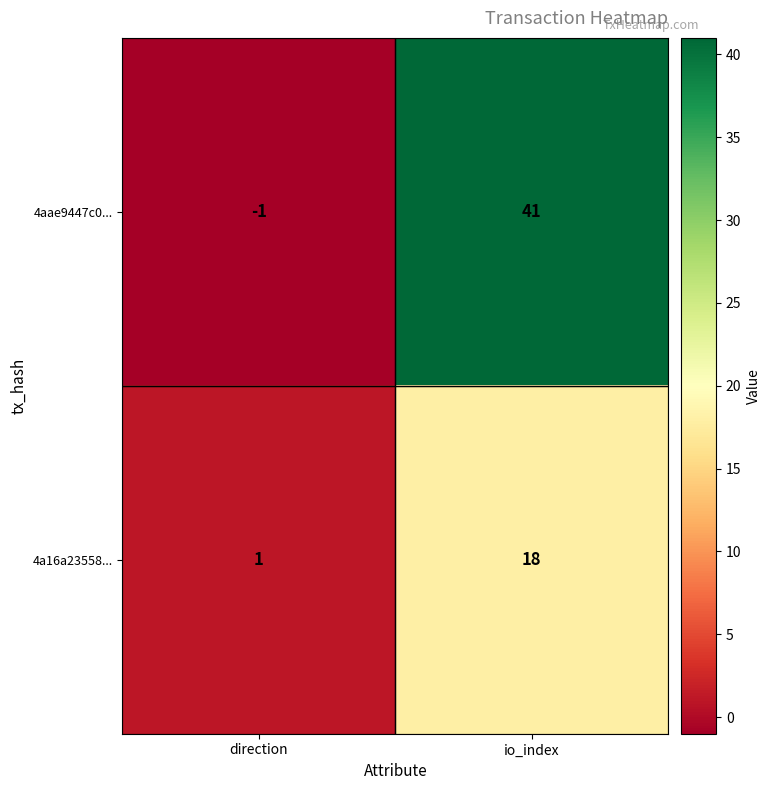

At how many categories does at least one series exceed 33?

1